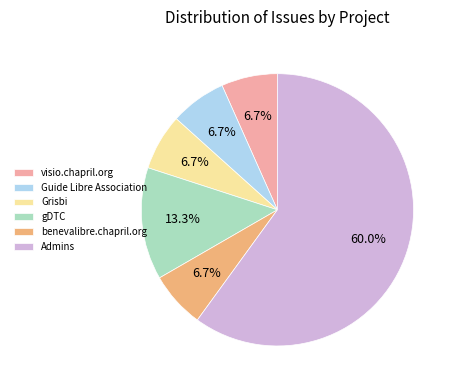

Do benevalibre.chapril.org and visio.chapril.org together represent more than half of the pie?

No